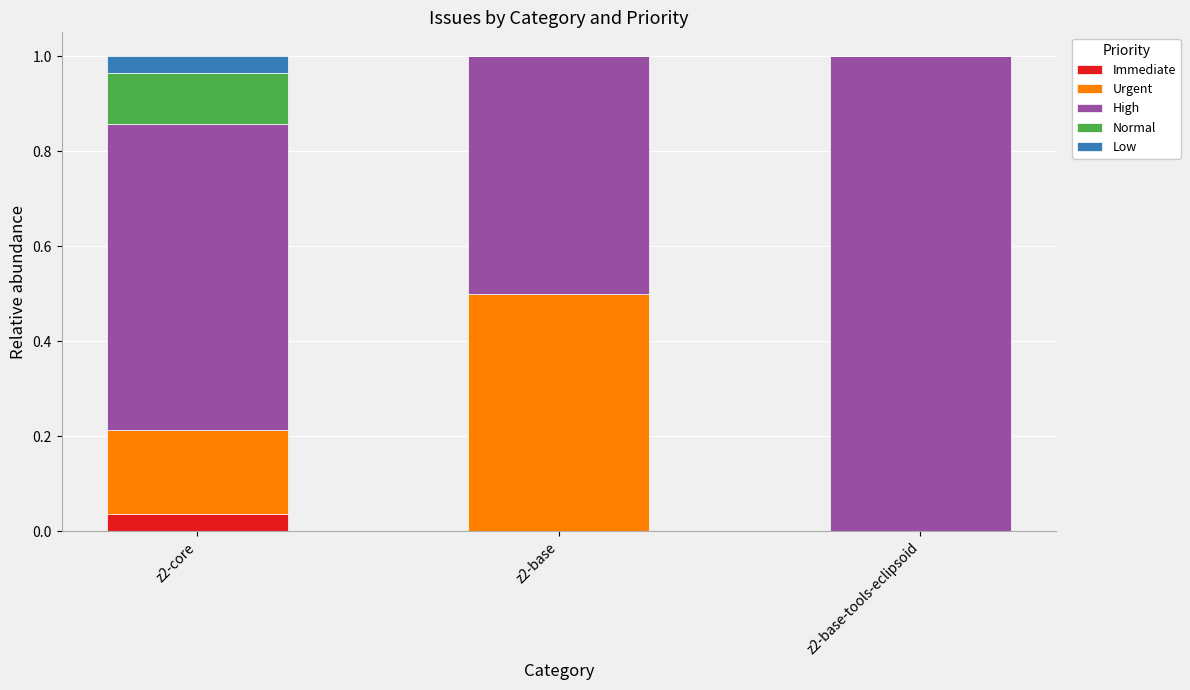

How many distinct data groups are displayed?

5